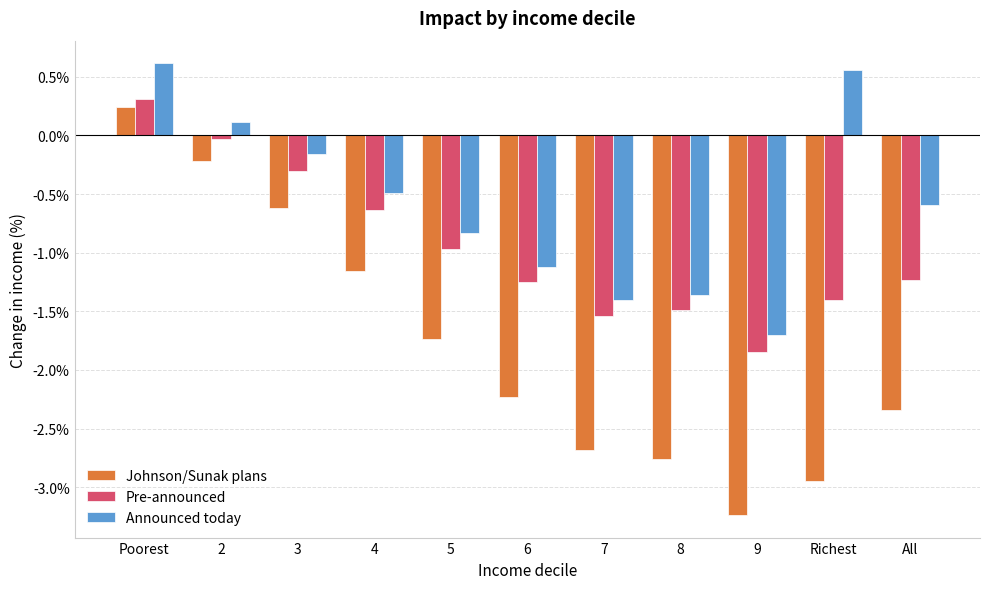

Are the bars horizontal?

No